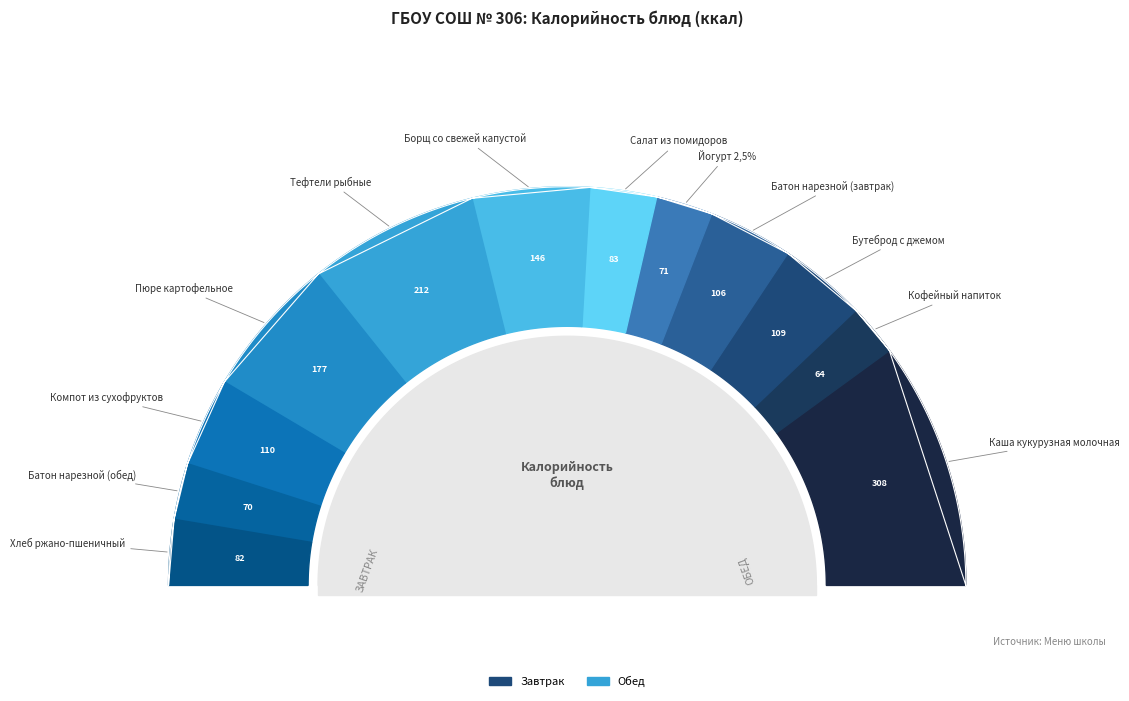

To the nearest percent, what is the average slice percentage?

8%